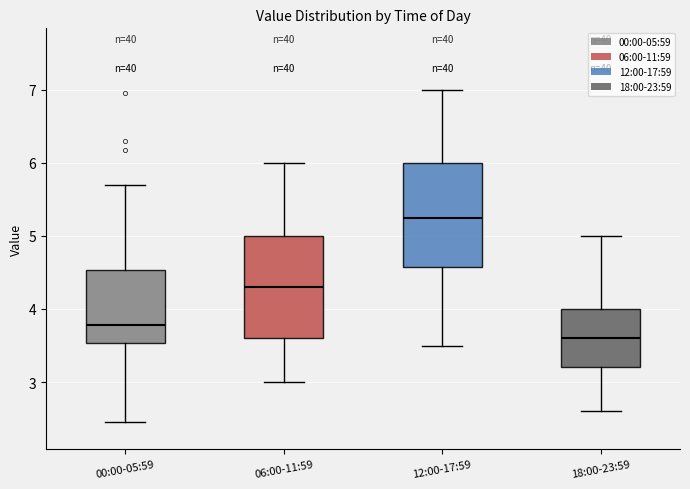

Which box's median line is the lowest?

18:00-23:59